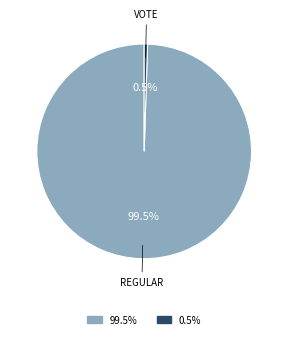

How many segments does this pie chart have?

2